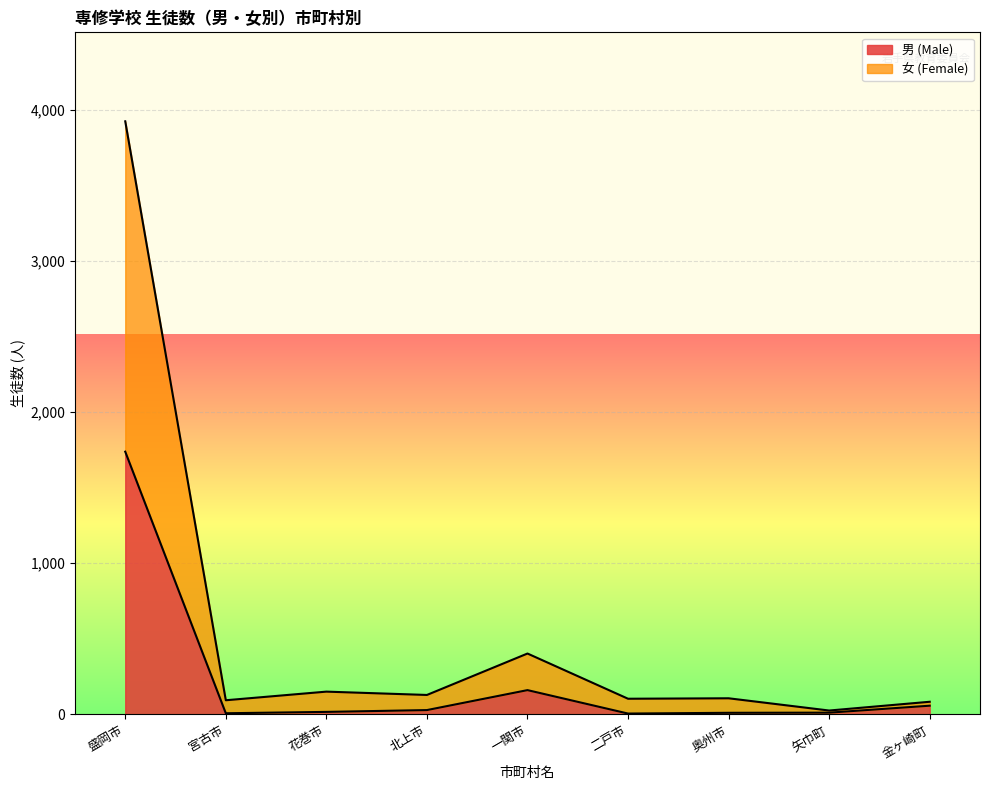

True or false: 女 (Female) and 男 (Male) cross at least once.

False